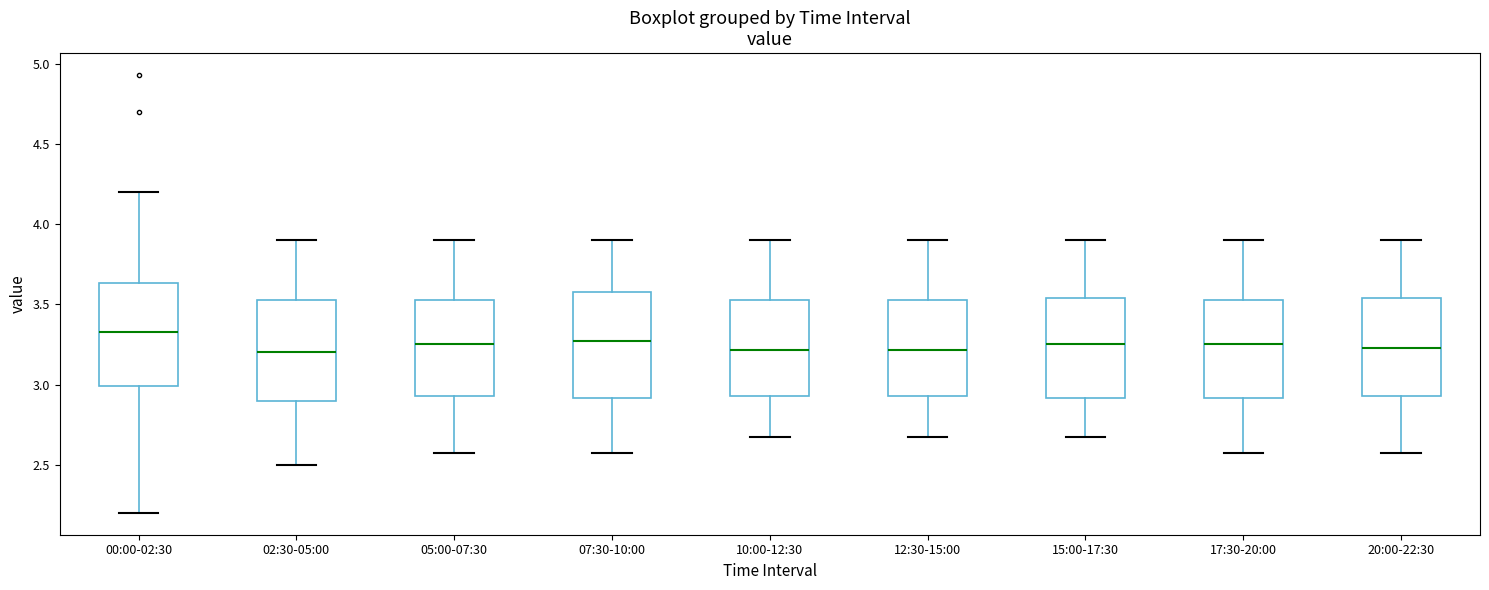

Reading left to right, transcribe this box plot: for each box, give where its median line is, the range the box spans, and where its two whiskers end, as read against the y-axis. The values are not printed on the chart, so give them approximately, as read against the axis.

00:00-02:30: median 3.35, box 3.00 to 3.65, whiskers 2.20 to 4.20
02:30-05:00: median 3.20, box 2.90 to 3.55, whiskers 2.50 to 3.90
05:00-07:30: median 3.25, box 2.95 to 3.55, whiskers 2.55 to 3.90
07:30-10:00: median 3.25, box 2.90 to 3.60, whiskers 2.55 to 3.90
10:00-12:30: median 3.20, box 2.95 to 3.55, whiskers 2.65 to 3.90
12:30-15:00: median 3.20, box 2.95 to 3.55, whiskers 2.65 to 3.90
15:00-17:30: median 3.25, box 2.90 to 3.55, whiskers 2.65 to 3.90
17:30-20:00: median 3.25, box 2.90 to 3.55, whiskers 2.55 to 3.90
20:00-22:30: median 3.25, box 2.95 to 3.55, whiskers 2.55 to 3.90